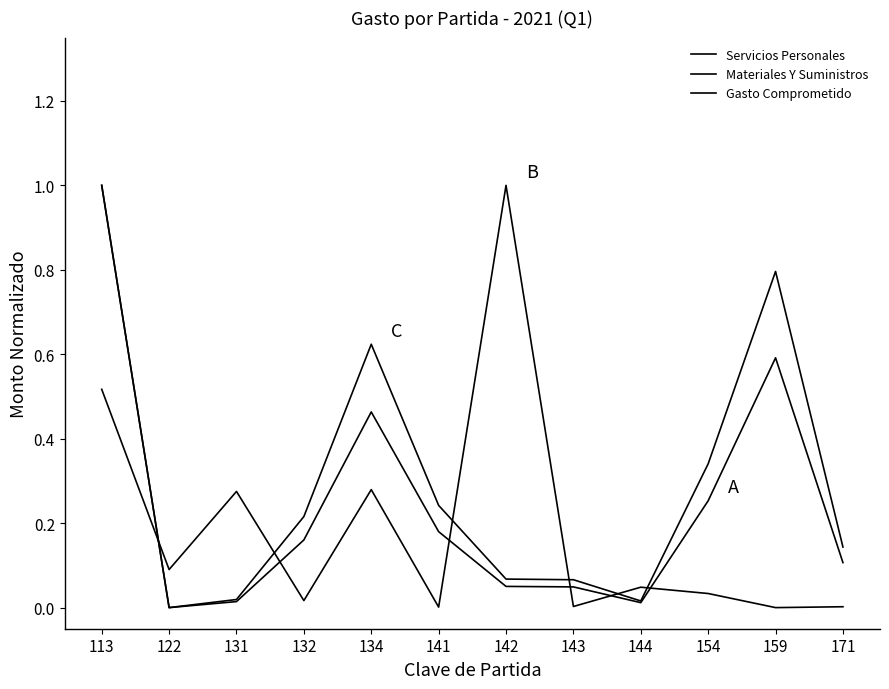

Which category has the lowest value in the Gasto Comprometido series?

122